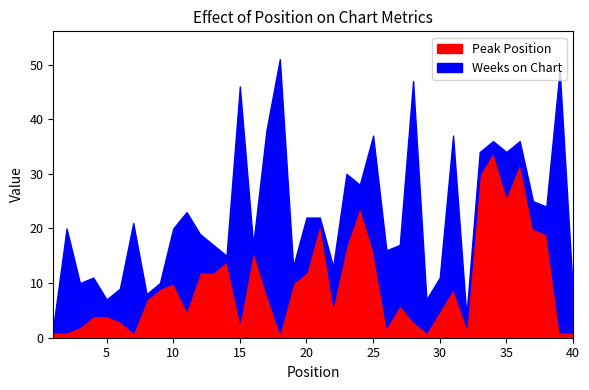

The value of Peak Position at 34 is 34. True or false?

True